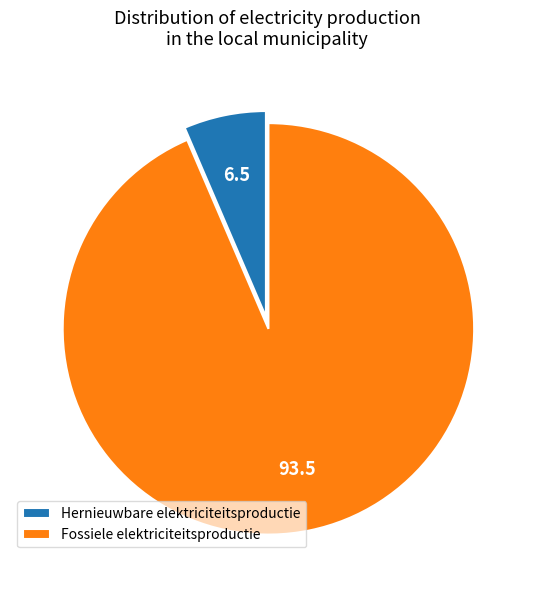

Combined, do Hernieuwbare elektriciteitsproductie and Fossiele elektriciteitsproductie account for over 50%?

Yes